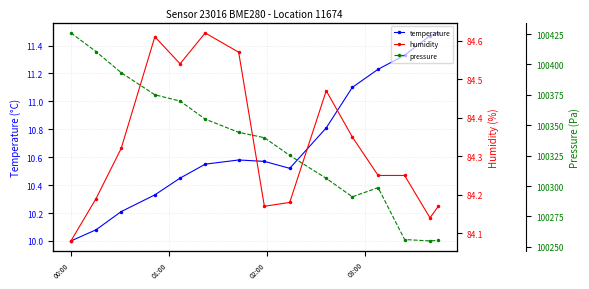

Is the value of temperature at 03:00 greater than the value of humidity at 8?

No